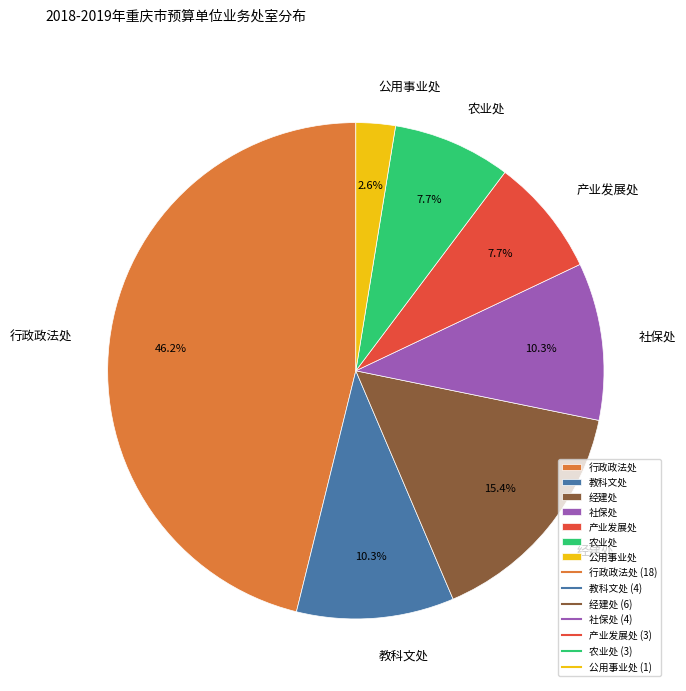

Which category has the biggest portion of the pie?

行政政法处